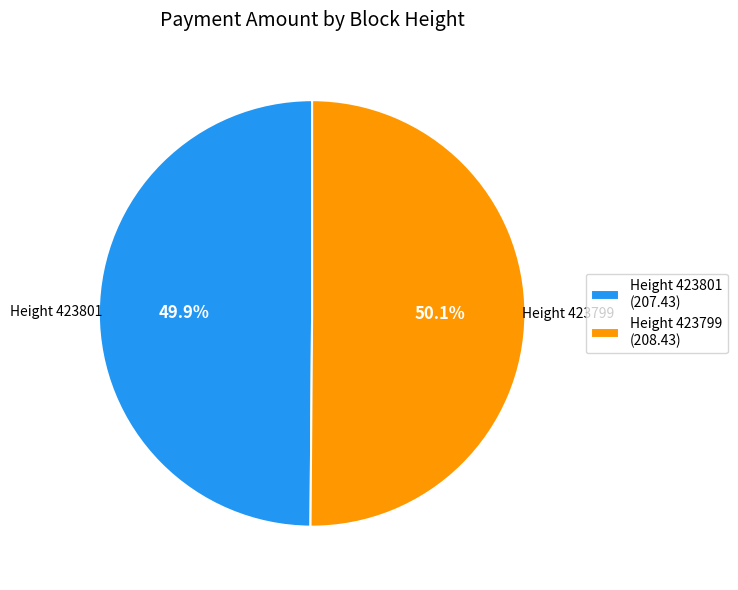

How many slices are in this pie chart?

2